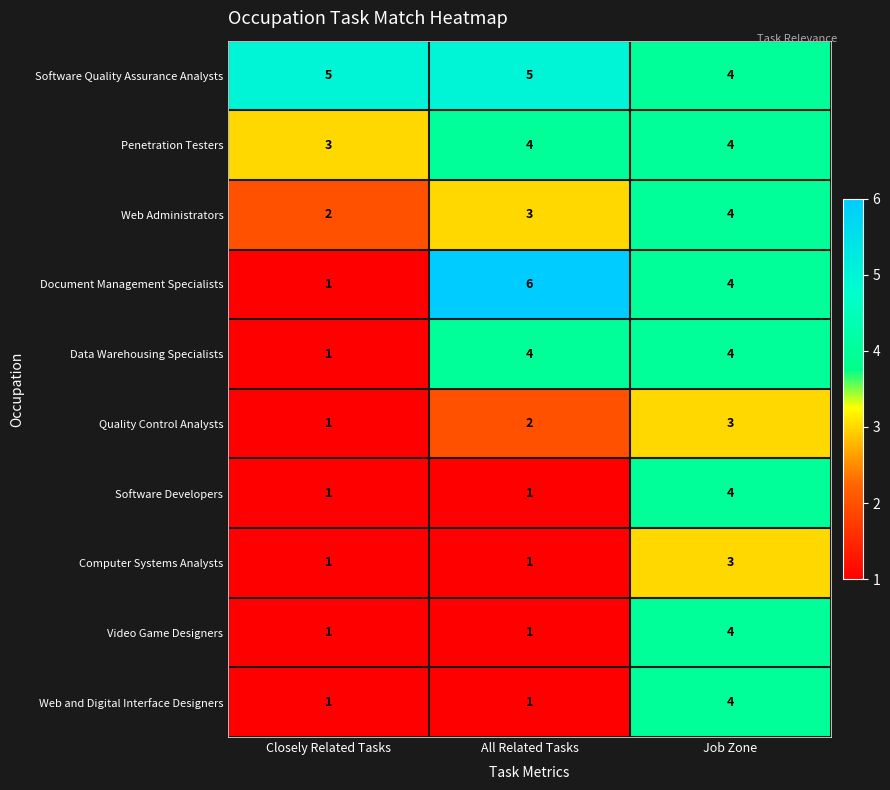

How many data points does each series have?

3